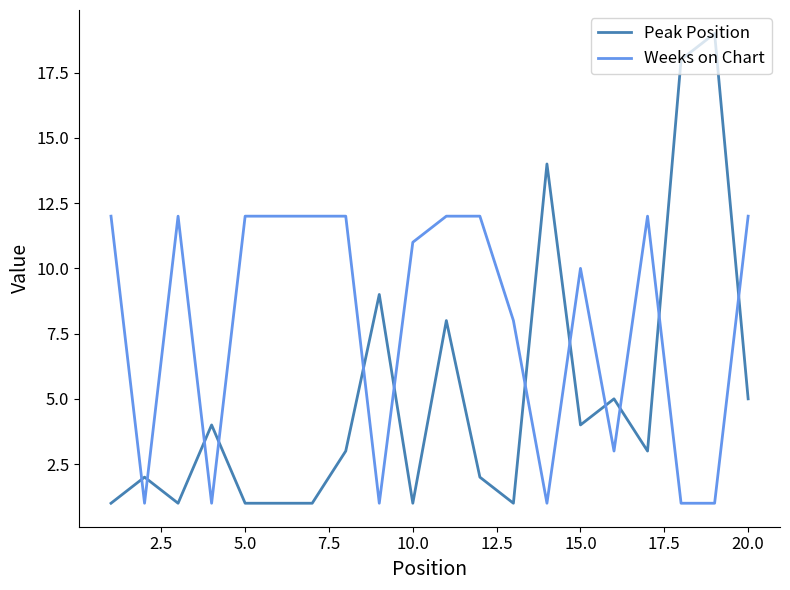

What are all the series names shown in the legend?

Peak Position, Weeks on Chart